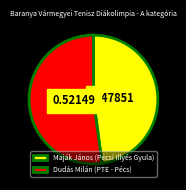

How many segments does this pie chart have?

2